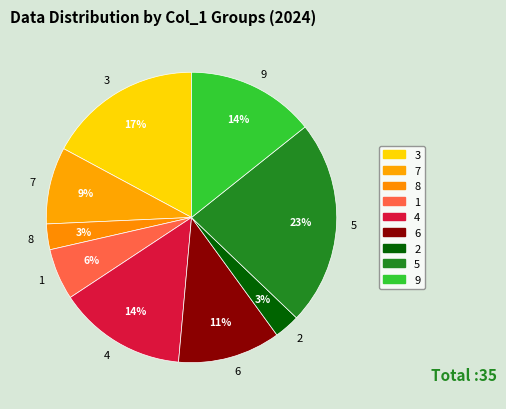

True or false: 7 accounts for 2% of the total.

False